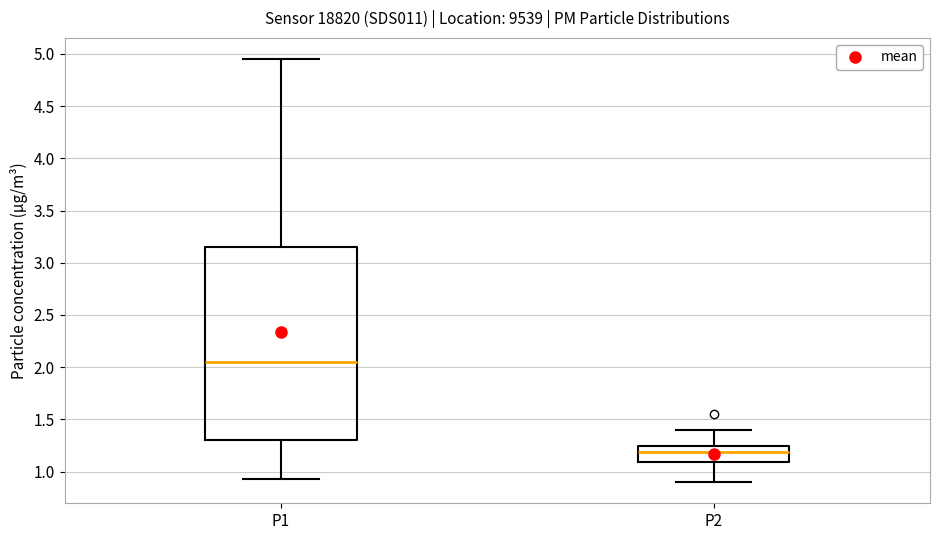

Comparing the boxes themselves (not the whiskers), which one is the tallest?

P1